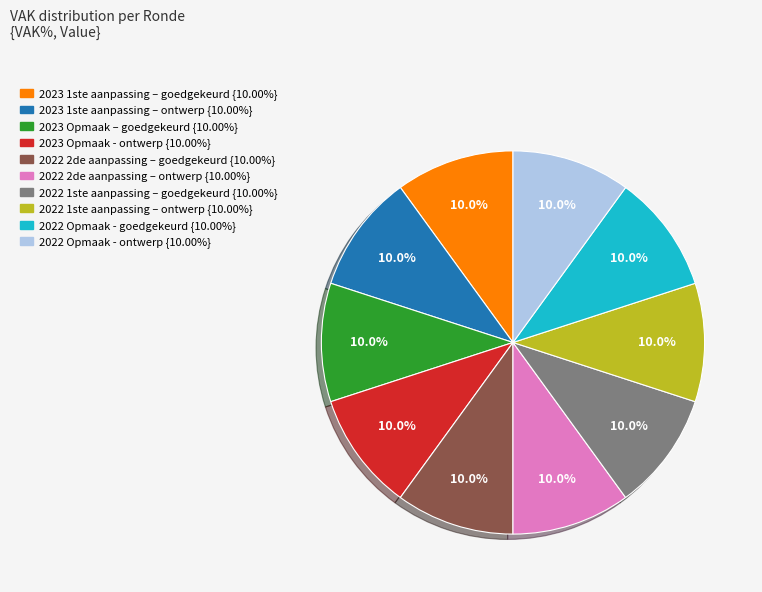

Is there a majority slice in this chart?

No